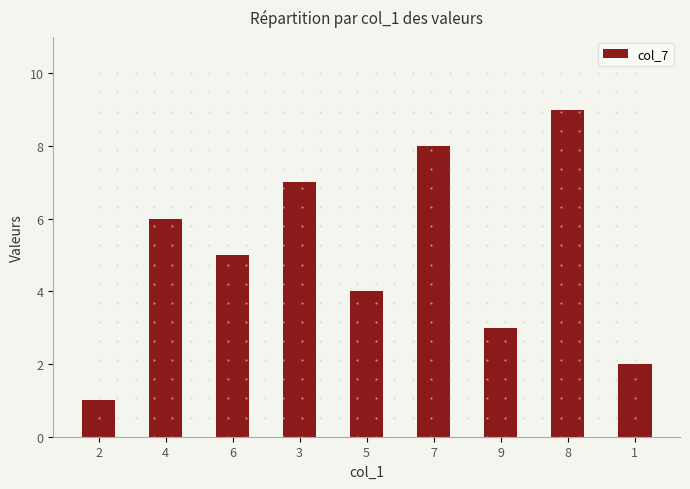

Rank the categories by value from highest to lowest.

8, 7, 3, 4, 6, 5, 9, 1, 2